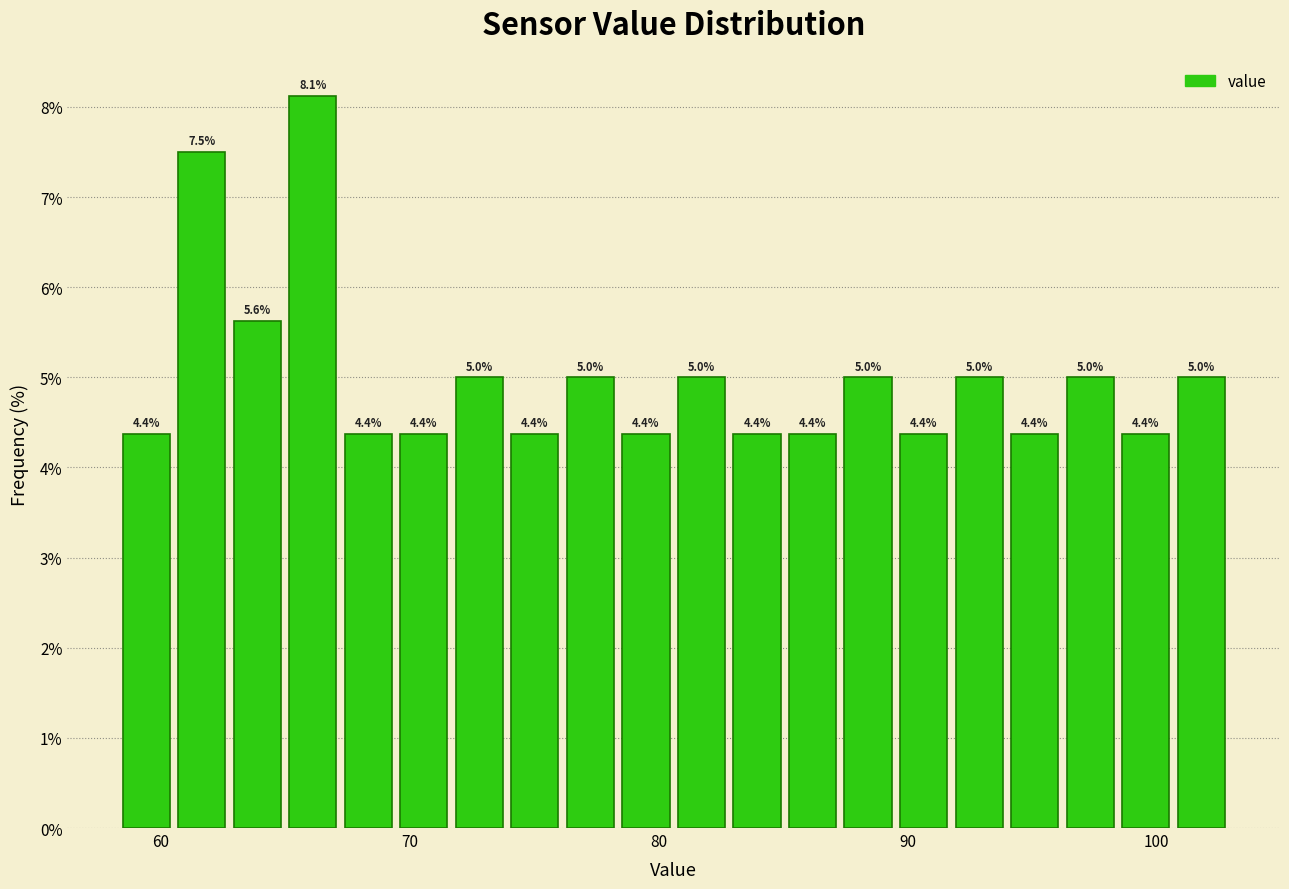

Around what value on the x-axis is the tallest bar? Give the approximate position of its centre, as read against the axis.

66